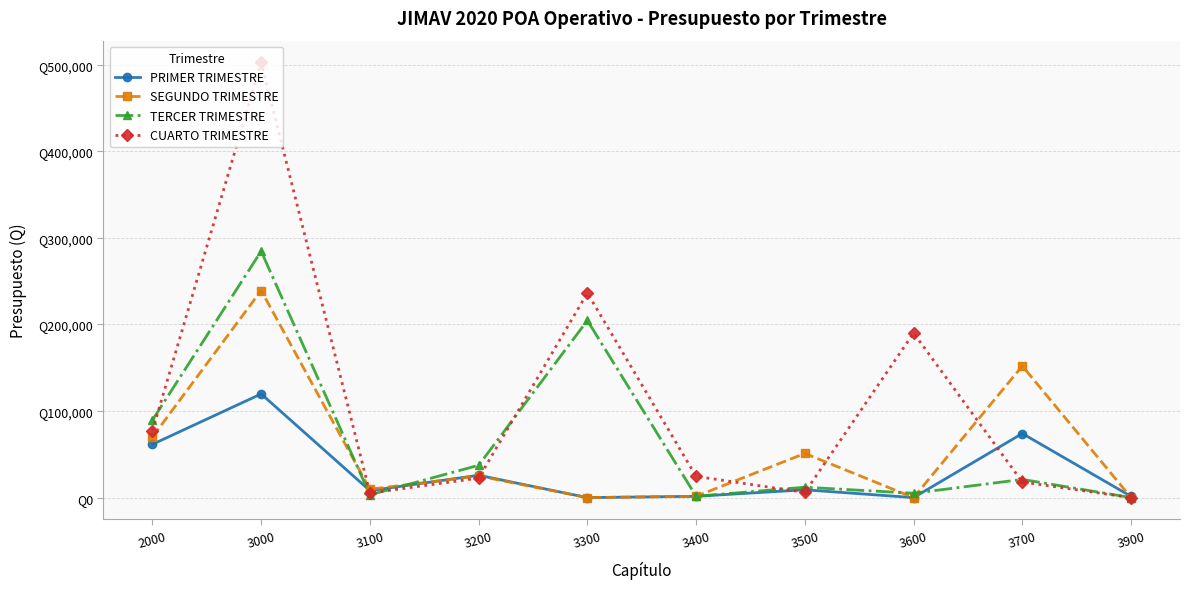

What is the maximum value for PRIMER TRIMESTRE?

119692.0